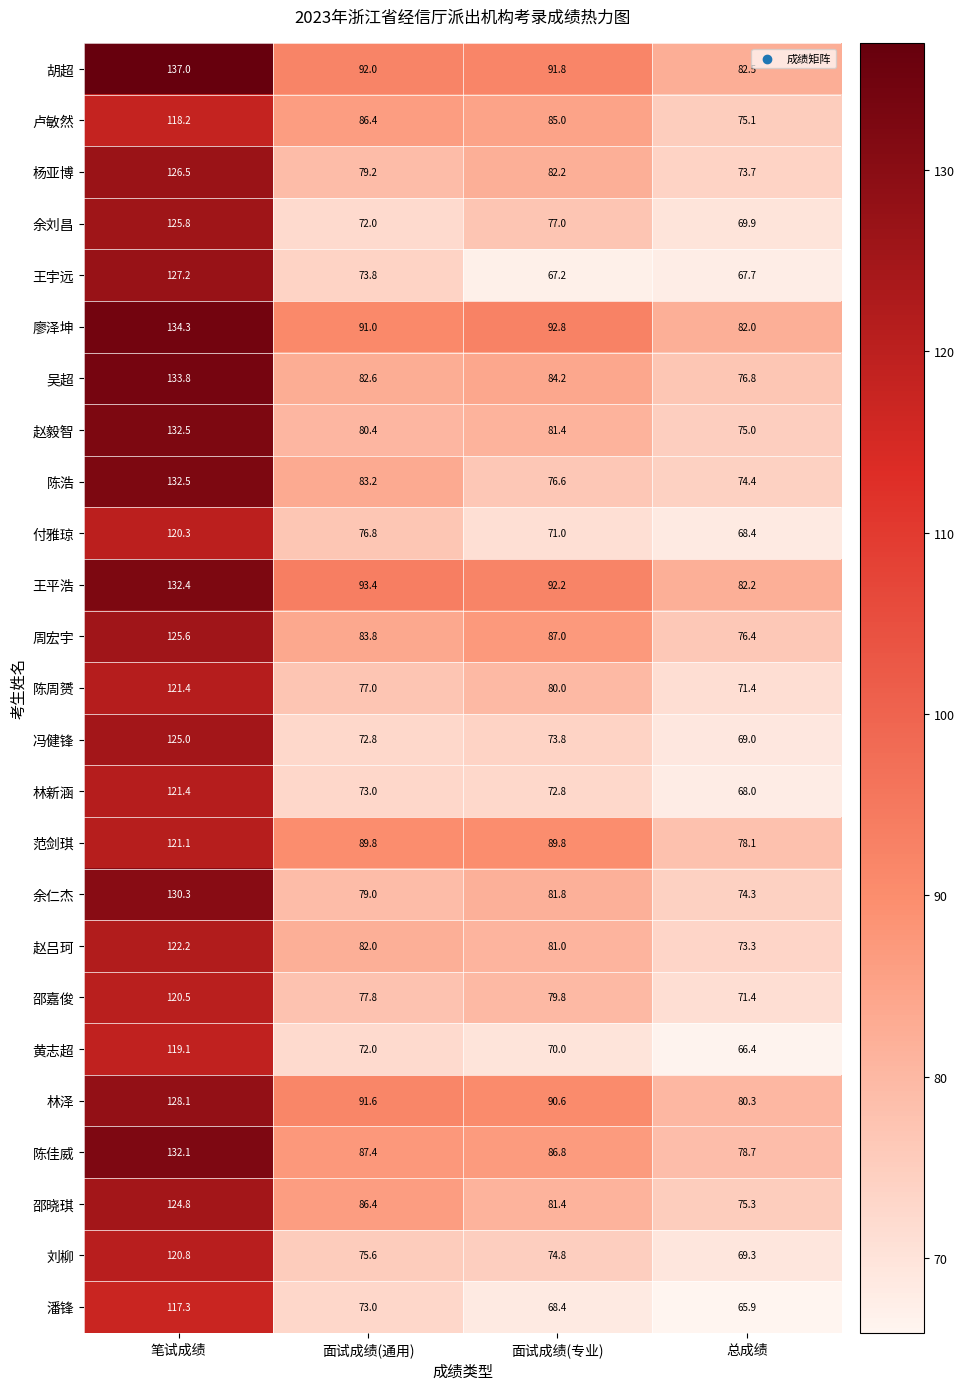

What is the difference between the highest and lowest values at 面试成绩(通用)?

21.4